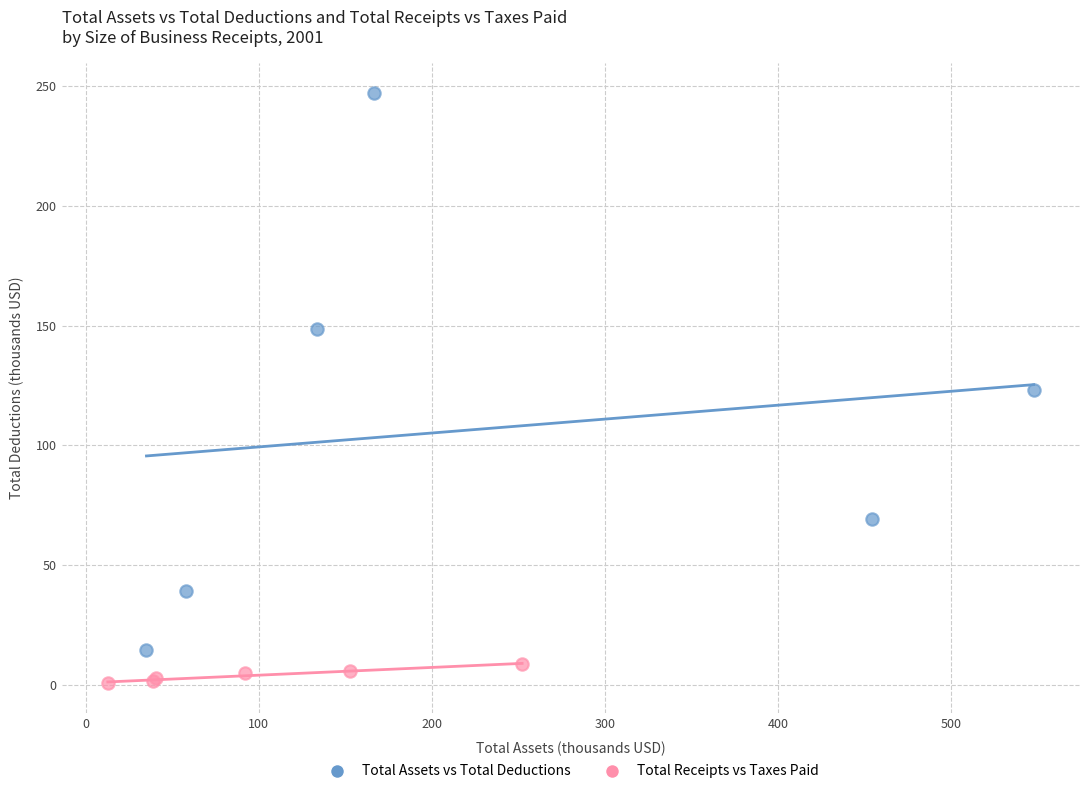

Which series reaches the maximum Y coordinate?

Total Assets vs Total Deductions